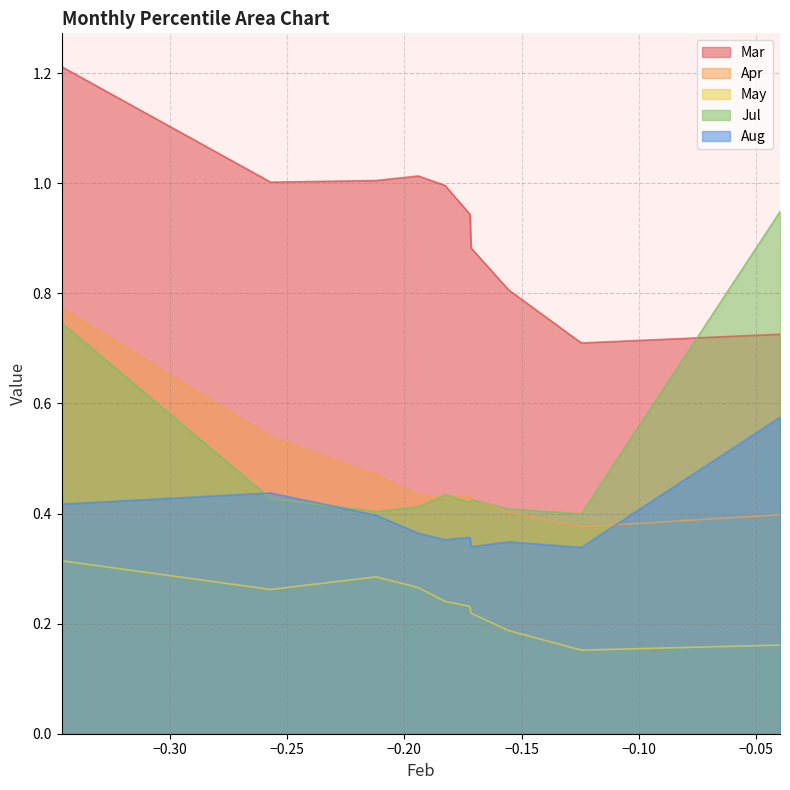

What is the total value across all series at pct45?

2.4